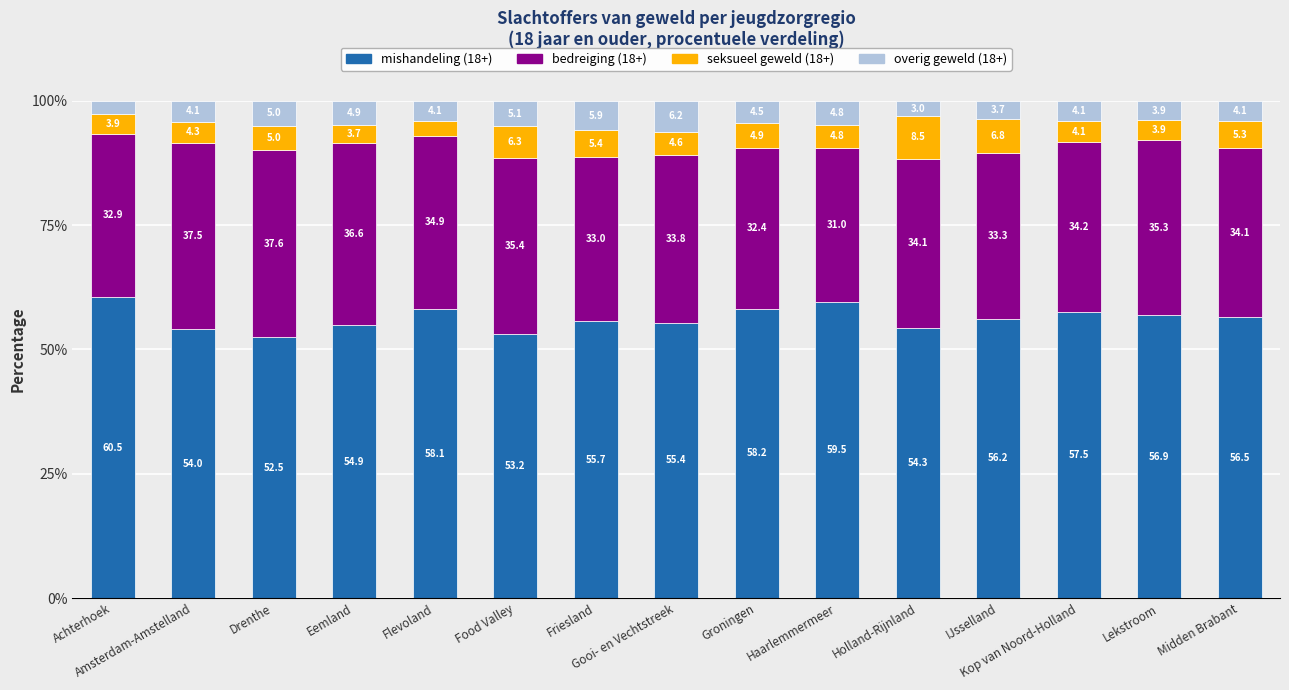

What is the minimum value for mishandeling (18+)?

52.5